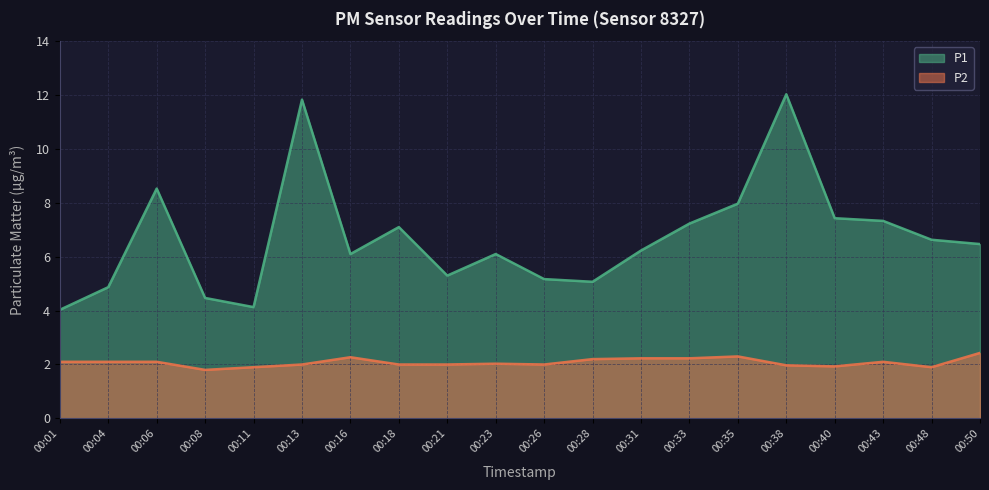

What is the approximate value of P2 at 00:08?

1.8